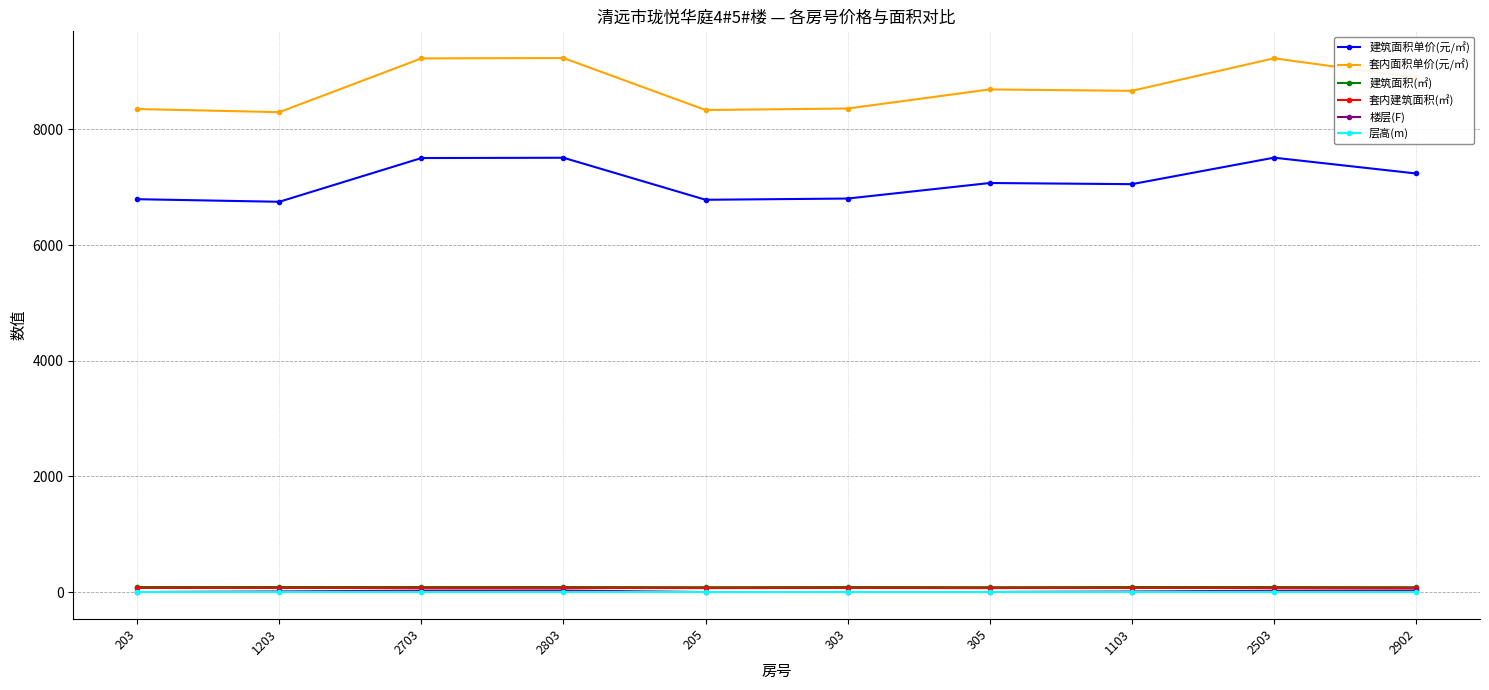

True or false: 建筑面积单价(元/㎡) and 建筑面积(㎡) intersect in this chart.

False